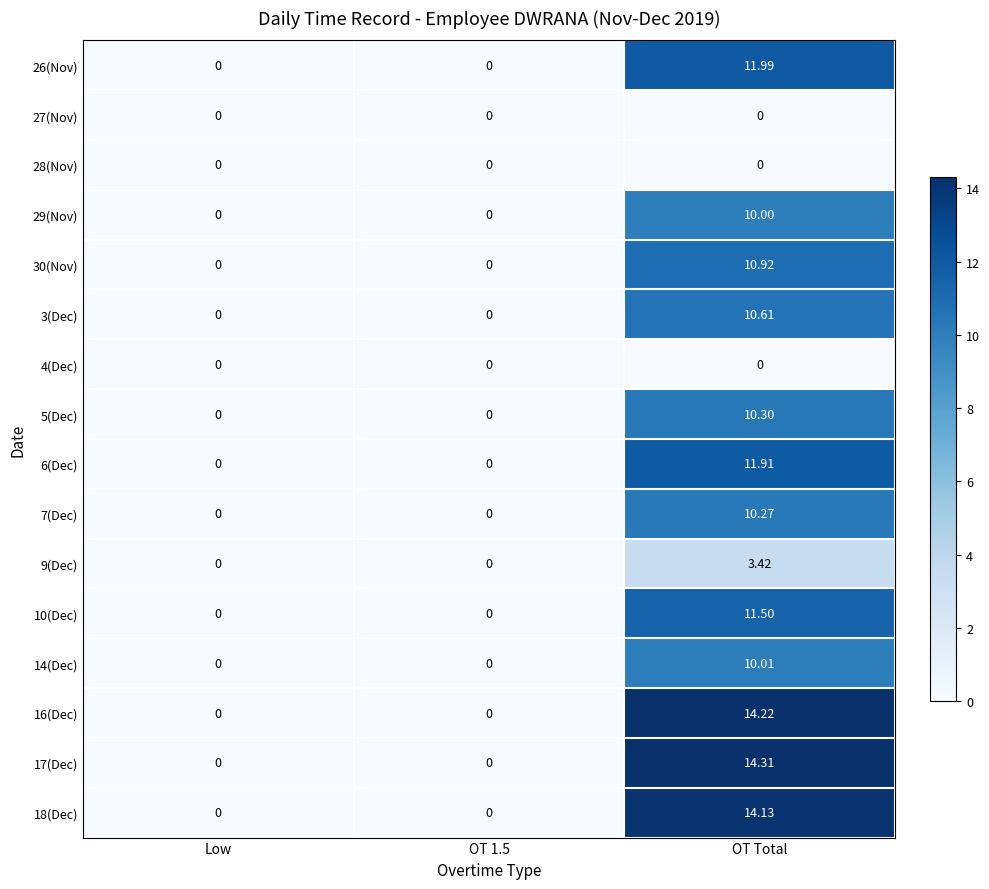

At which category is the sum across all series the highest?

OT Total